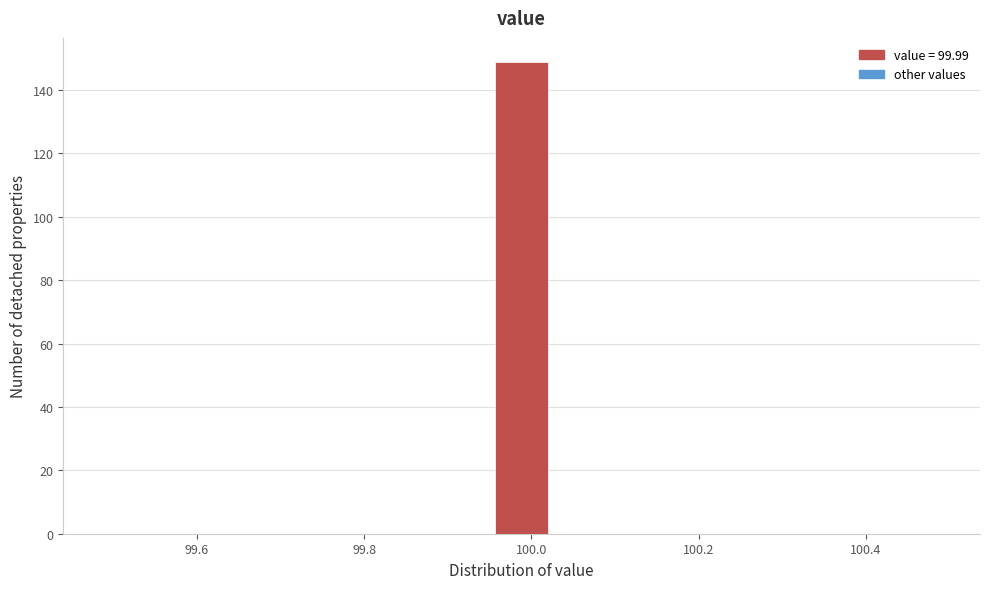

Around what value on the x-axis is the tallest bar? Give the approximate position of its centre, as read against the axis.

99.98